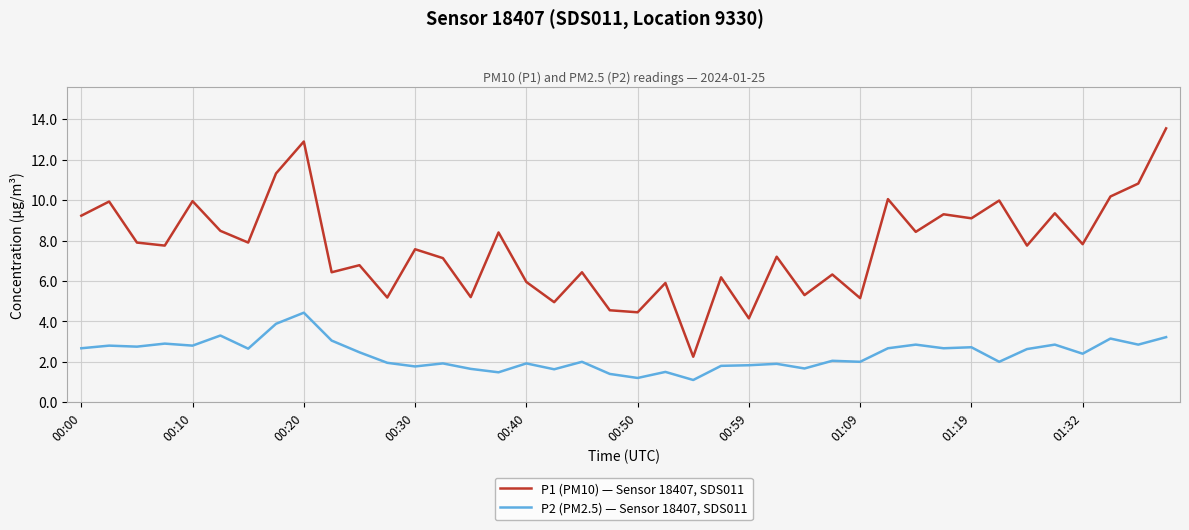

How many series are shown in this chart?

2